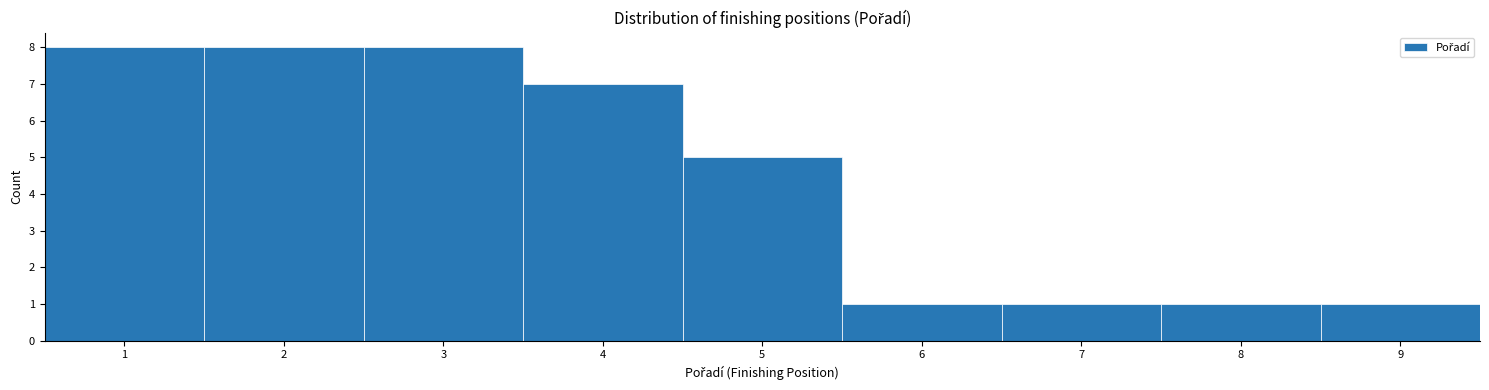

Reading left to right, list every bar in this chart as the range it spans on the x-axis followed by its height. The values are not printed on the chart, so give them approximately, as read against the axis.

0.5 to 1.5: 8
1.5 to 2.5: 8
2.5 to 3.5: 8
3.5 to 4.5: 7
4.5 to 5.5: 5
5.5 to 6.5: 1
6.5 to 7.5: 1
7.5 to 8.5: 1
8.5 to 9.5: 1